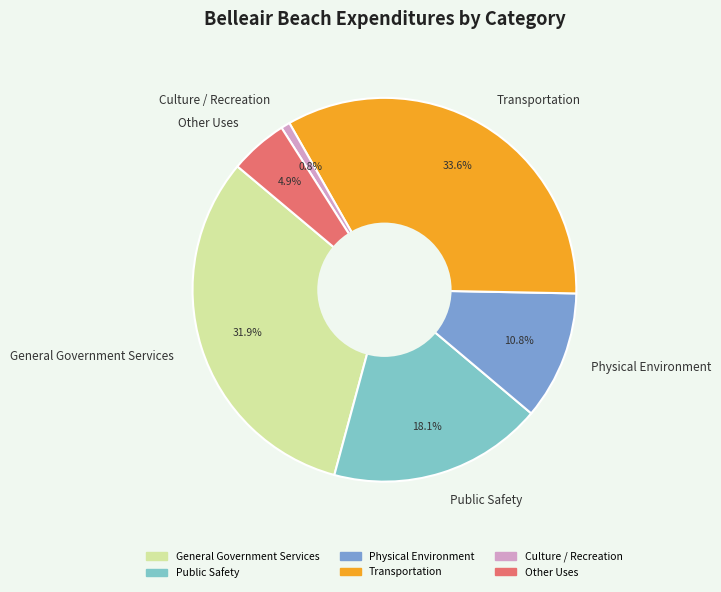

What is the ratio of the value at Physical Environment to the value at Culture / Recreation?

14.3